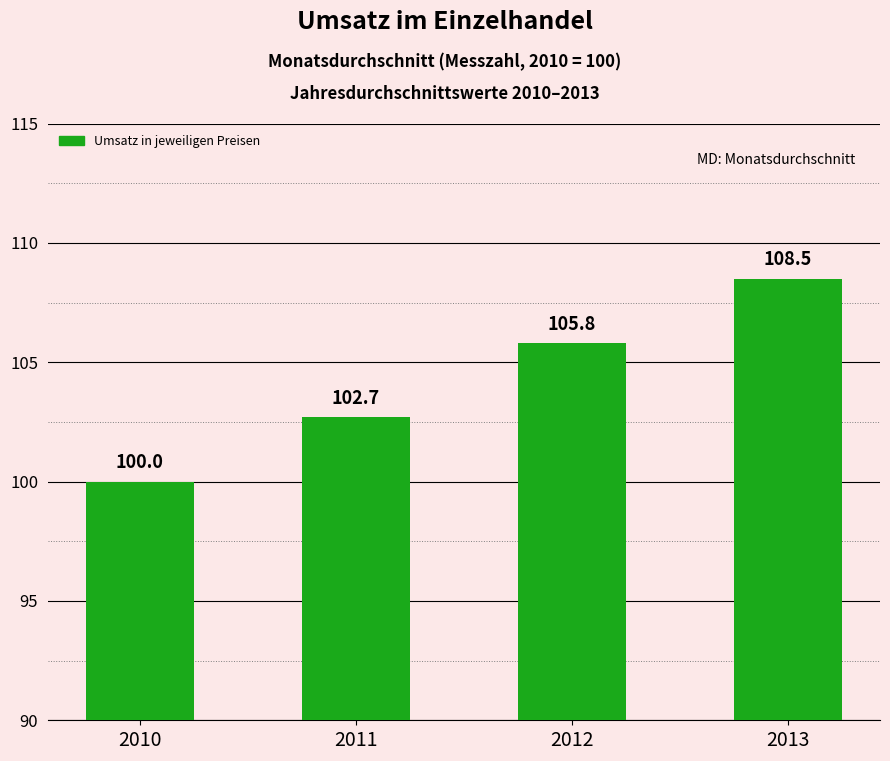

How many bars are there in total?

4